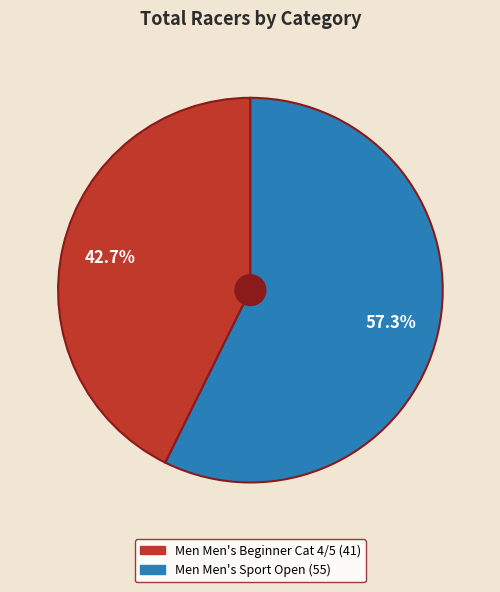

How many slices are in this pie chart?

2